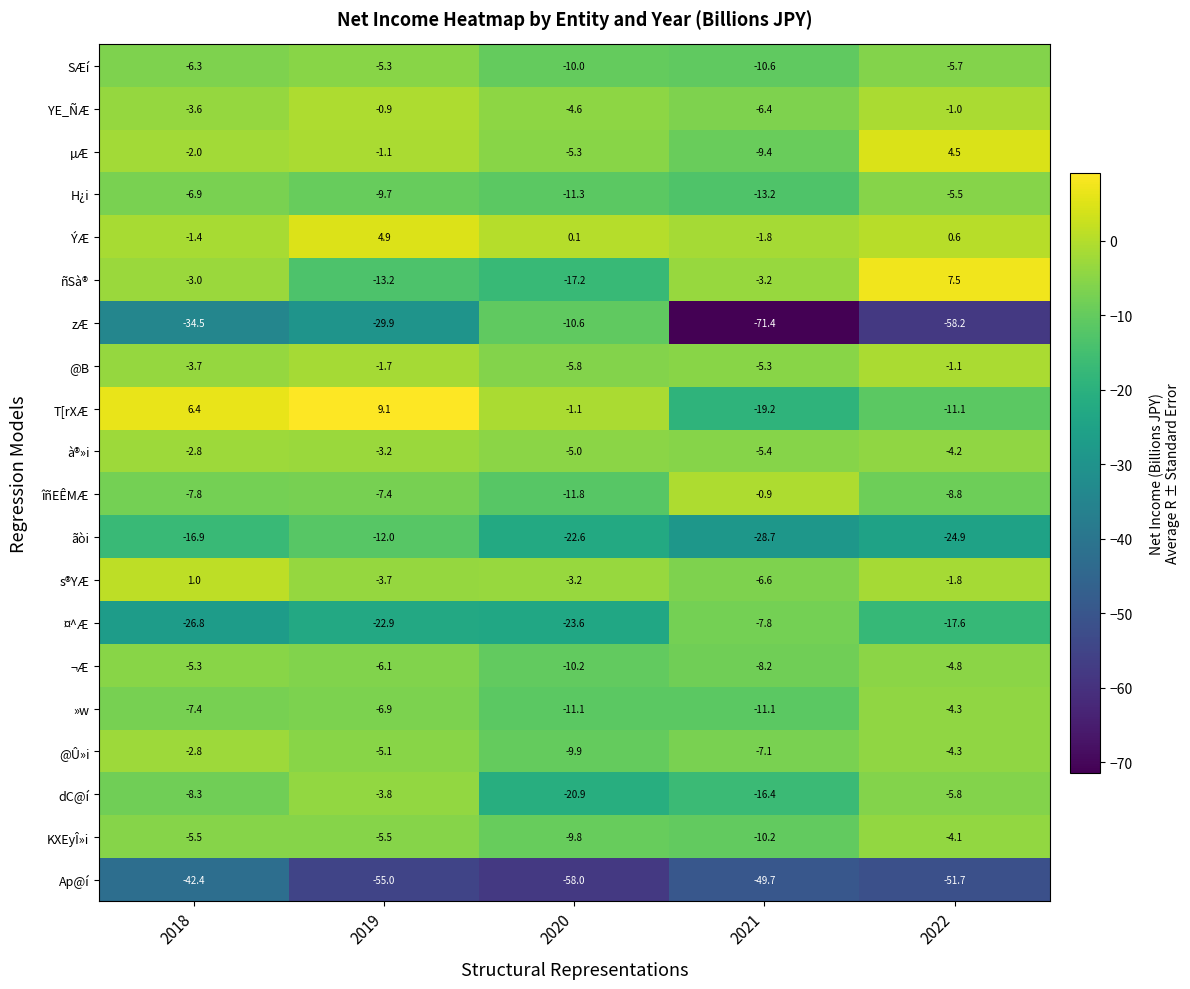

What is the difference between the second highest and minimum values in the YE_ÑÆ series?

5.4